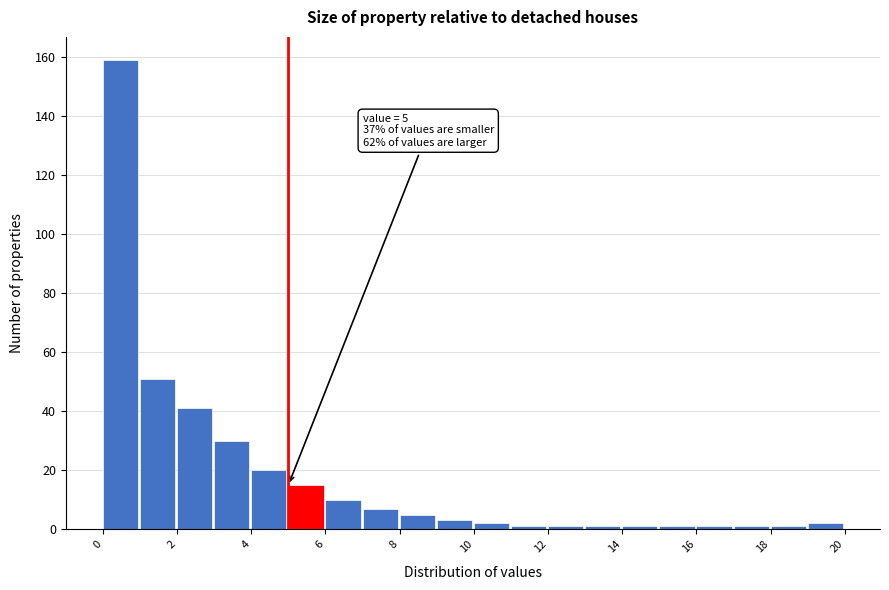

Over which range of the x-axis is the bar tallest?

0 to 1